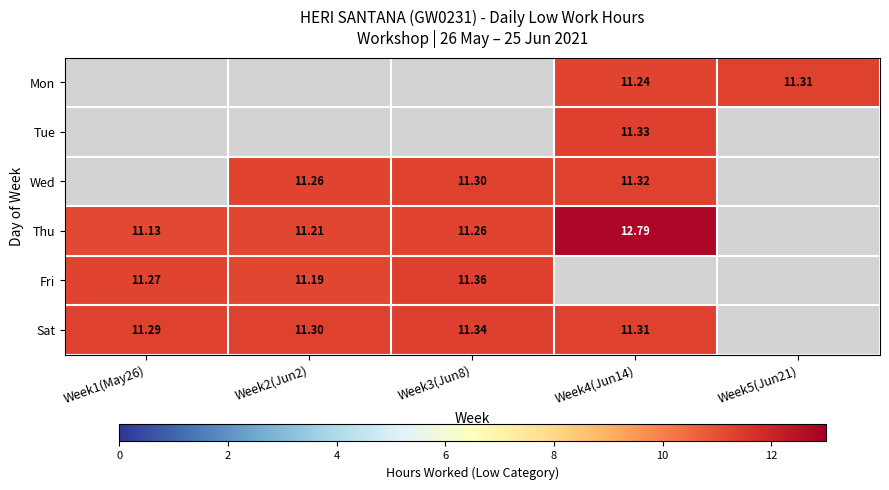

The value of Wed at Week2(Jun2) is 11.3. True or false?

True